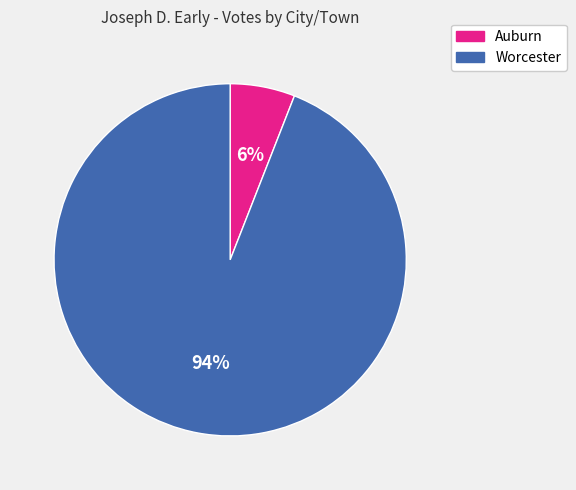

Is the sum of Worcester and Auburn greater than half?

Yes